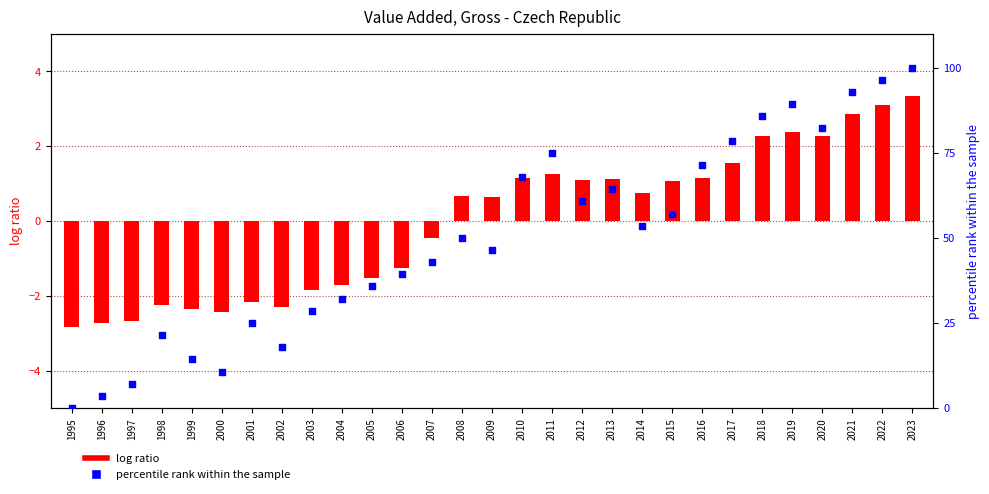

Which series has the widest spread of Y values?

percentile rank within the sample